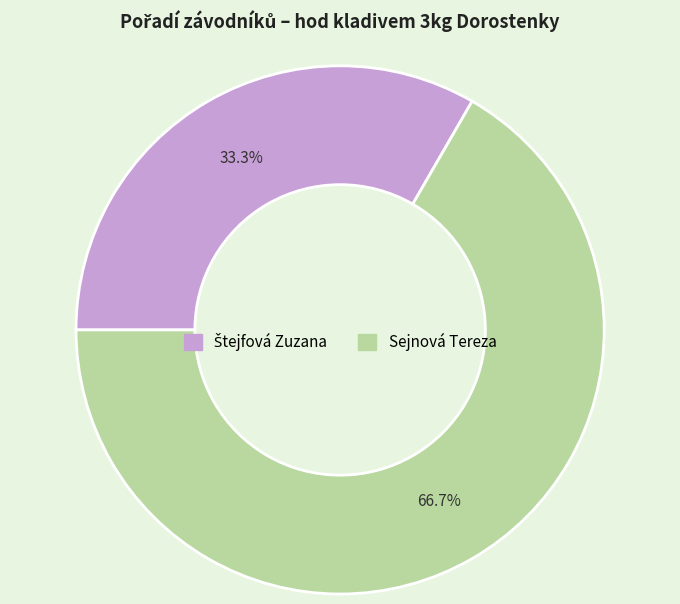

How many segments does this pie chart have?

2